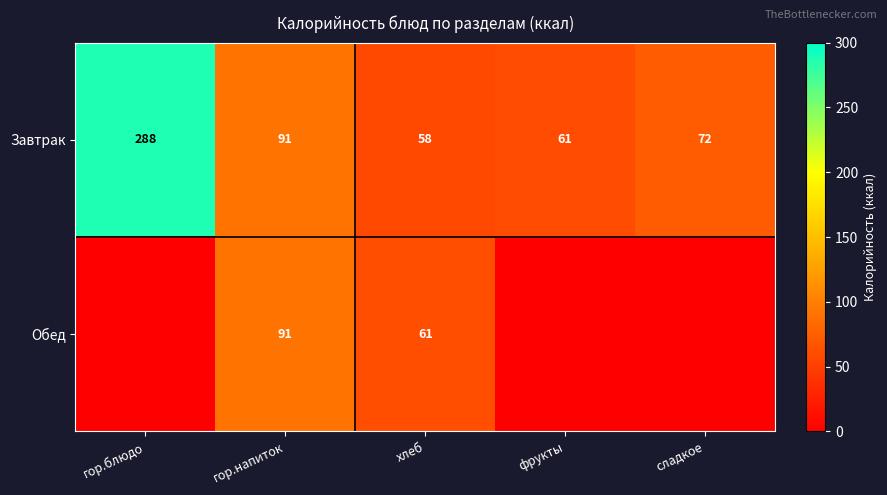

At which label is Завтрак closest to 173?

гор.напиток